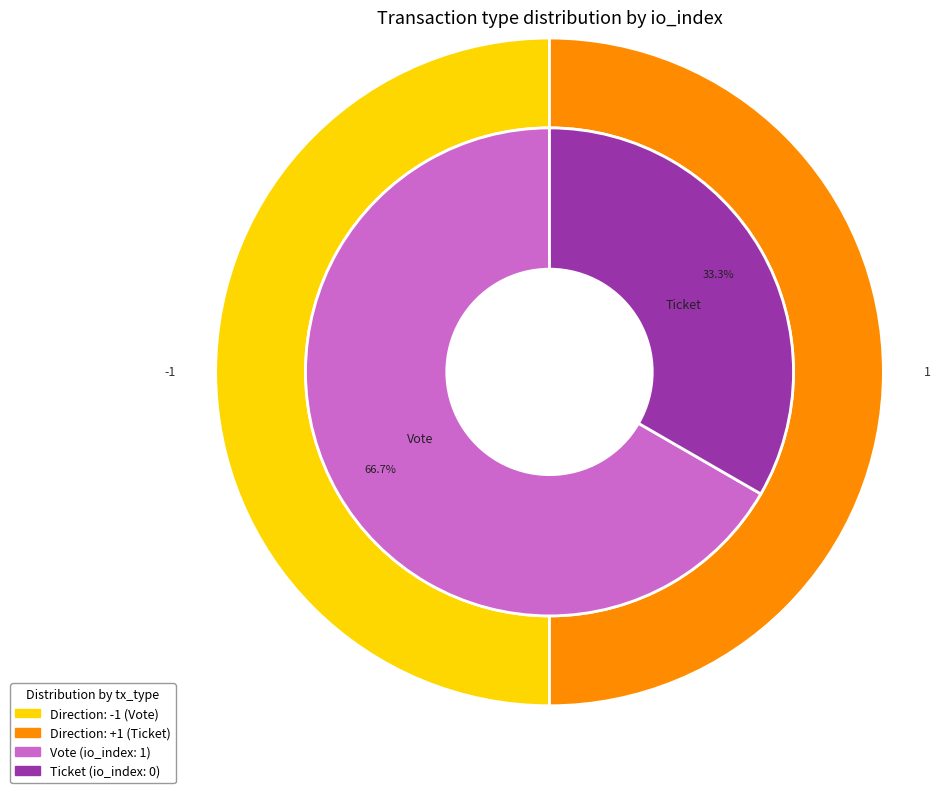

Is there any slice that represents more than half of the pie?

Yes